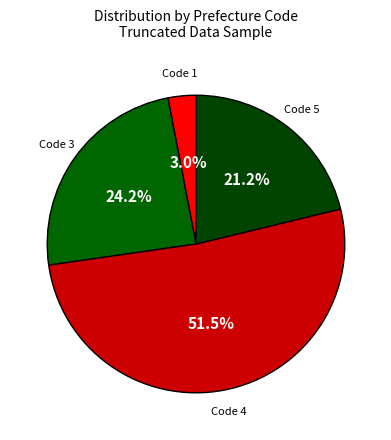

Count the number of slices in the pie.

4